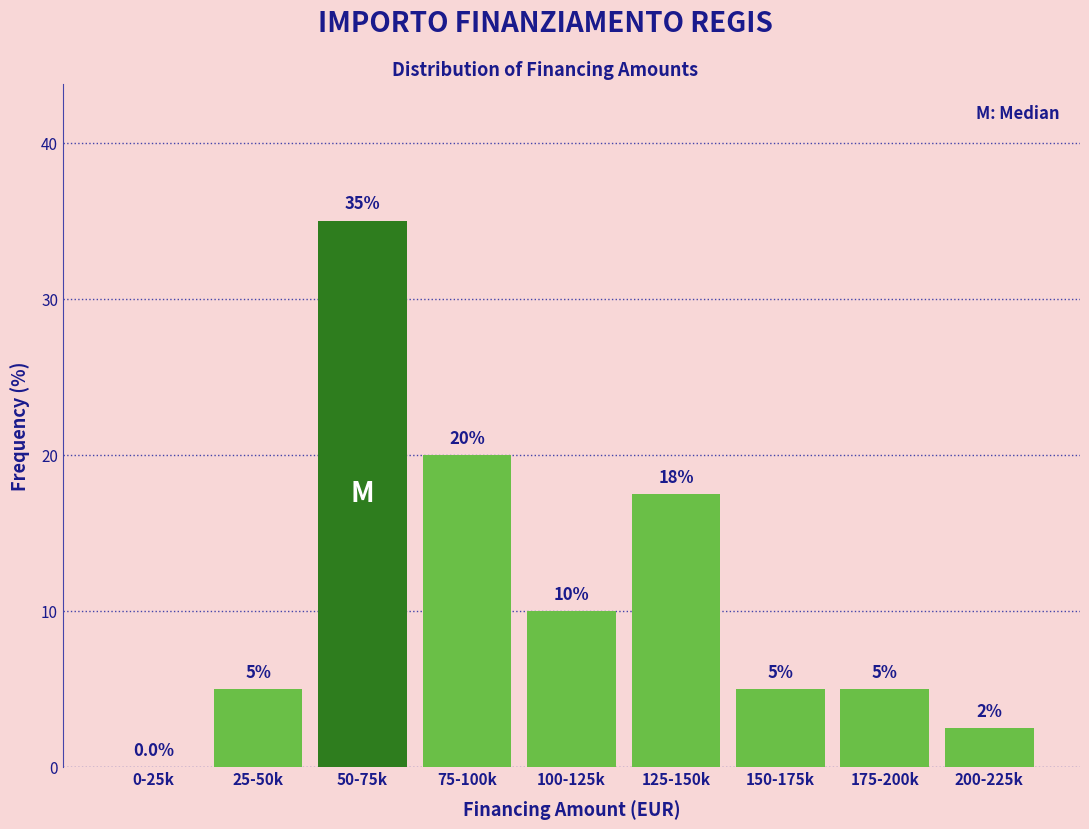

Reading left to right, transcribe all the data shown in this chart.

0-25k=0.0	25-50k=5.0	50-75k=35.0	75-100k=20.0	100-125k=10.0	125-150k=17.5	150-175k=5.0	175-200k=5.0	200-225k=2.5